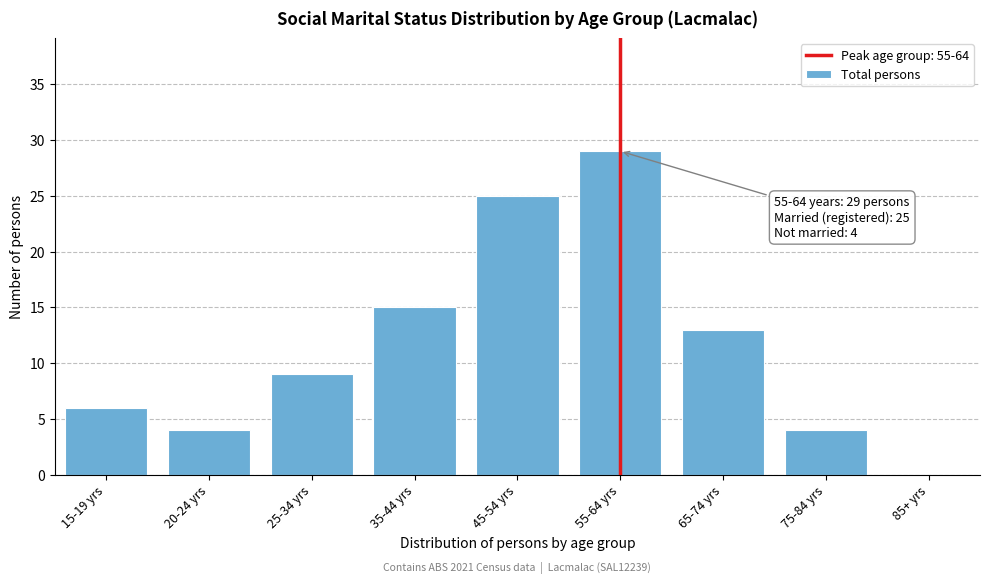

Reading left to right, transcribe all the data shown in this chart.

15-19 yrs=6	20-24 yrs=4	25-34 yrs=9	35-44 yrs=15	45-54 yrs=25	55-64 yrs=29	65-74 yrs=13	75-84 yrs=4	85+ yrs=0